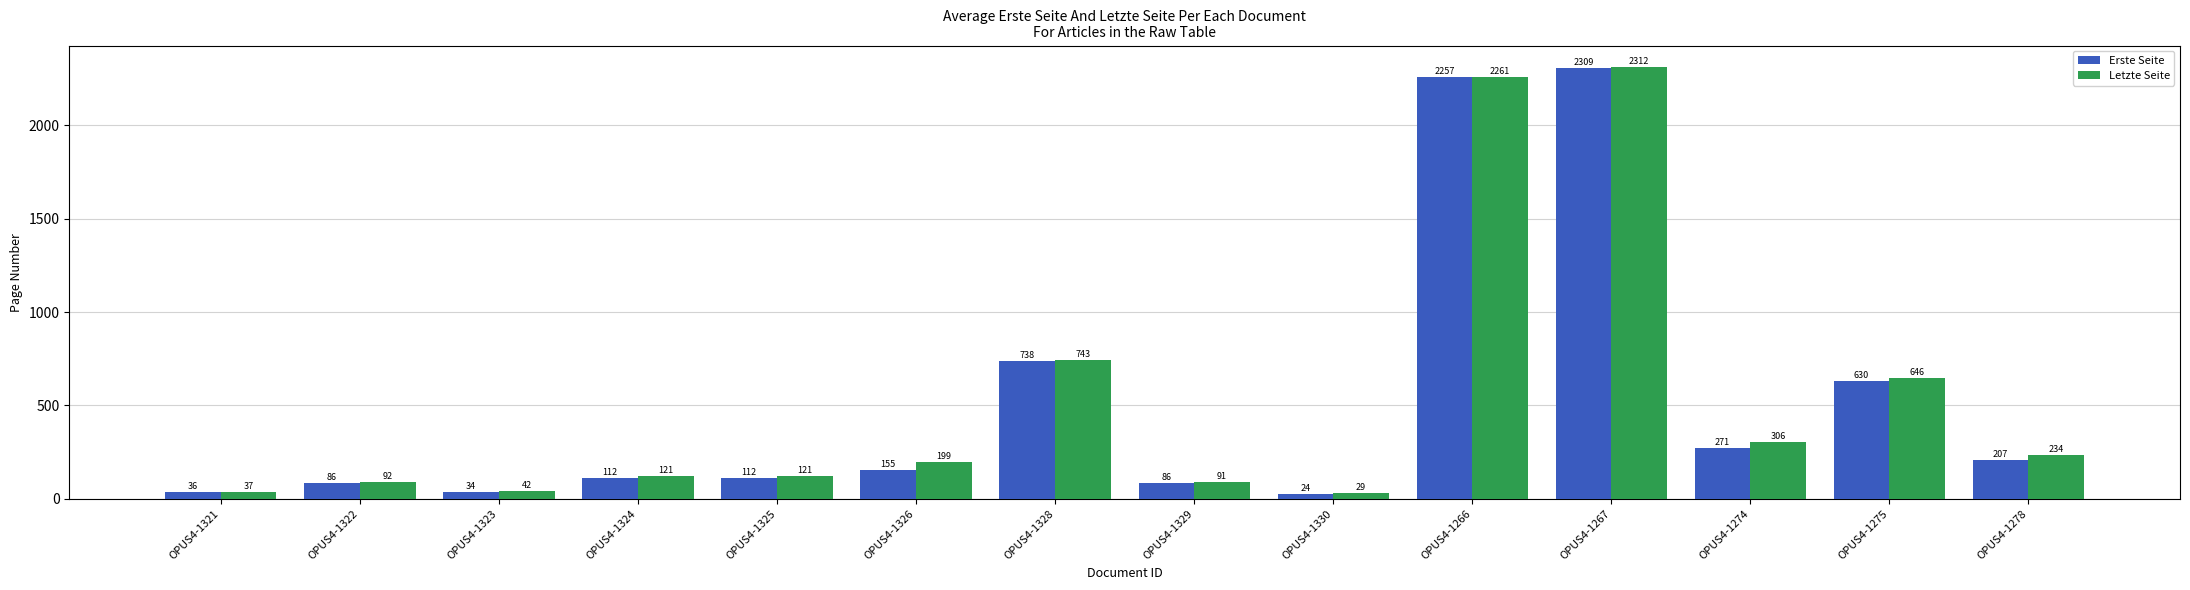

What is the label of the 8th bar from the right?

OPUS4-1328